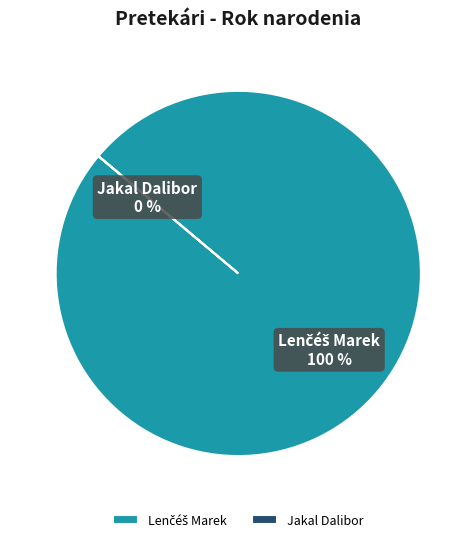

To the nearest percent, what is the difference between the largest and smallest slice percentages?

100%